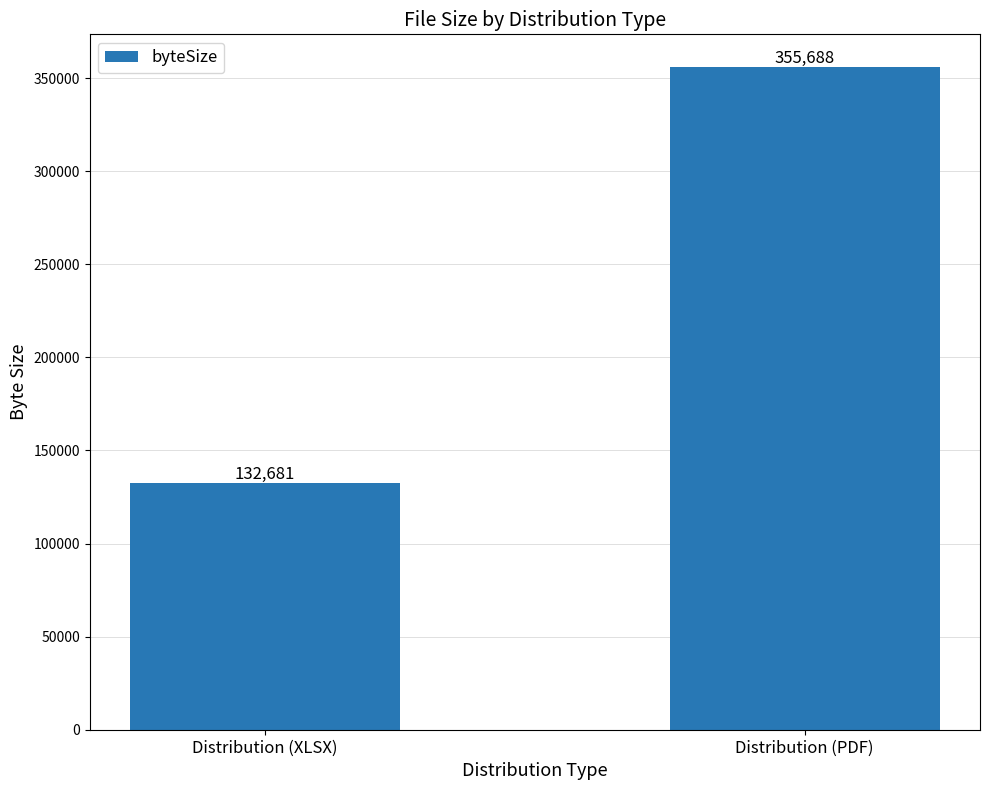

List the labels in order of value, smallest first.

Distribution (XLSX), Distribution (PDF)